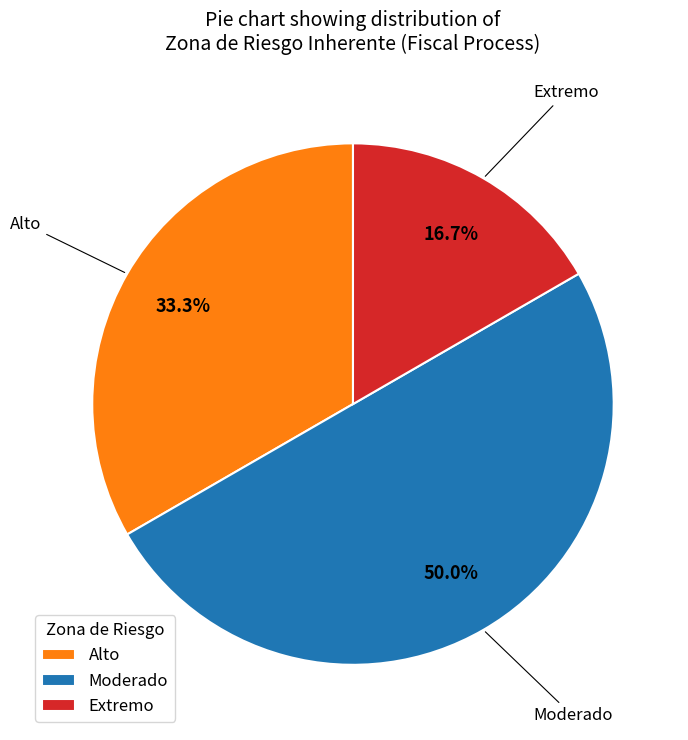

The Extremo slice represents 17% of the pie. True or false?

True